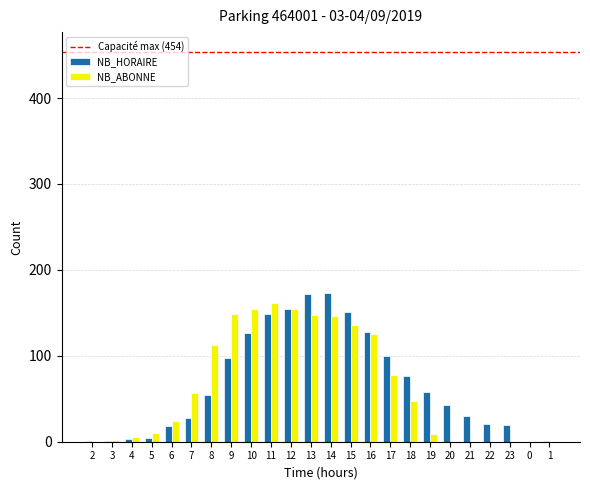

Does the chart contain stacked bars?

No